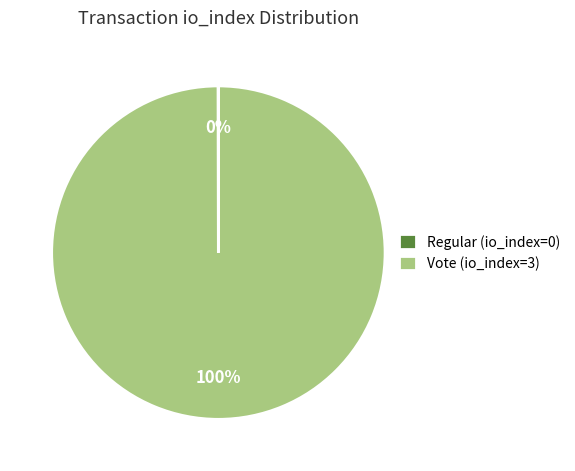

Which slice is the largest?

Vote (io_index=3)